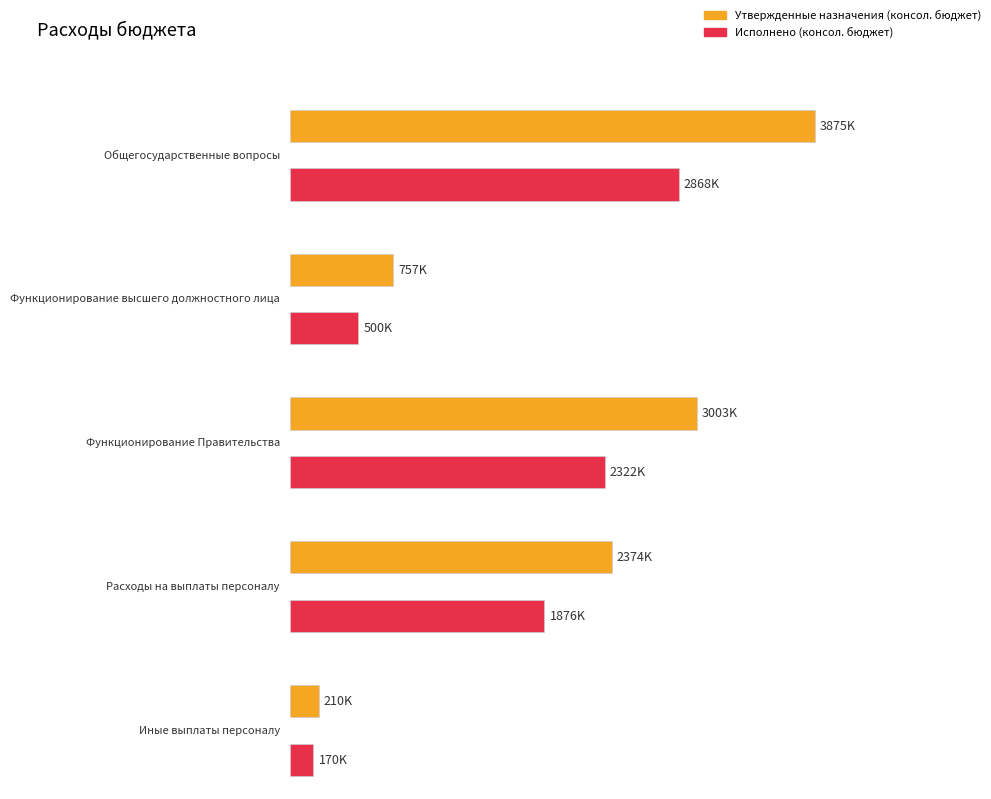

The Исполнено (консол. бюджет) series shows 2868408.6 at Общегосударственные вопросы. True or false?

True